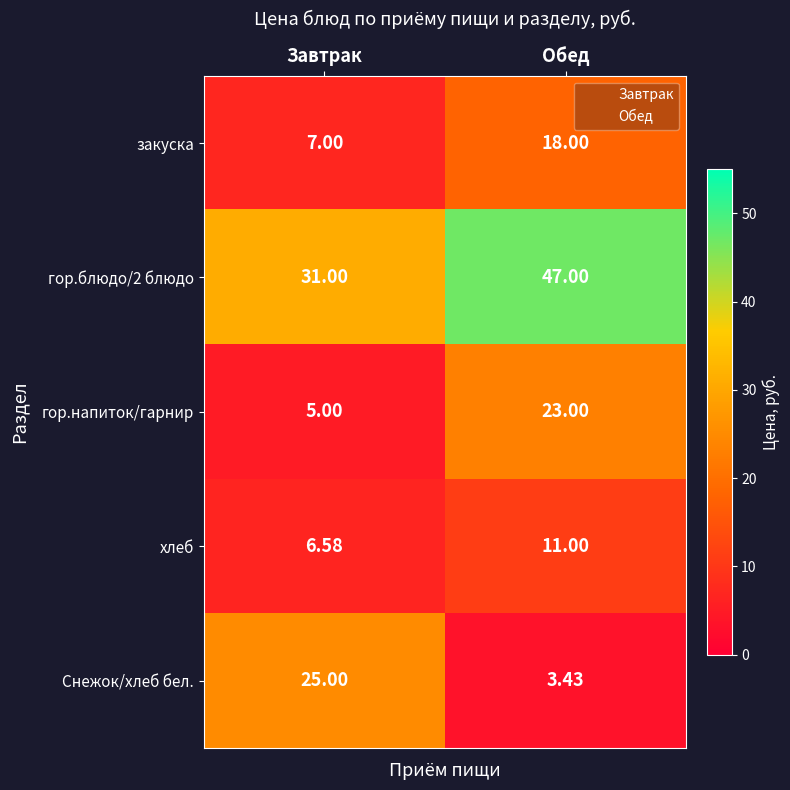

At which category is the sum across all series the highest?

Обед